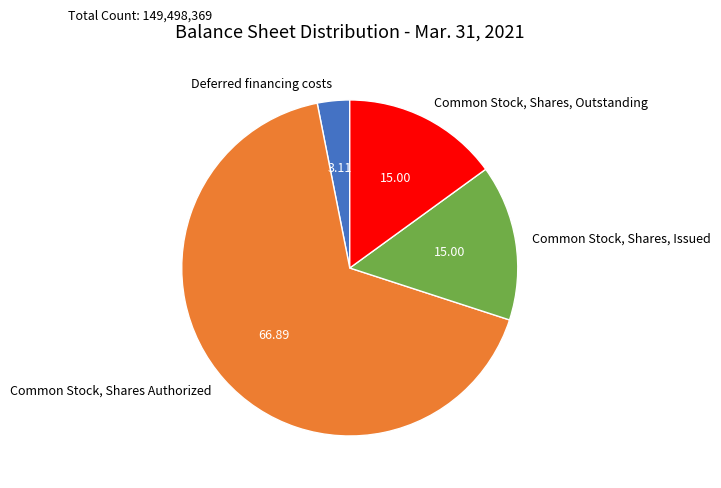

Is the sum of Common Stock, Shares, Outstanding and Common Stock, Shares Authorized greater than half?

Yes